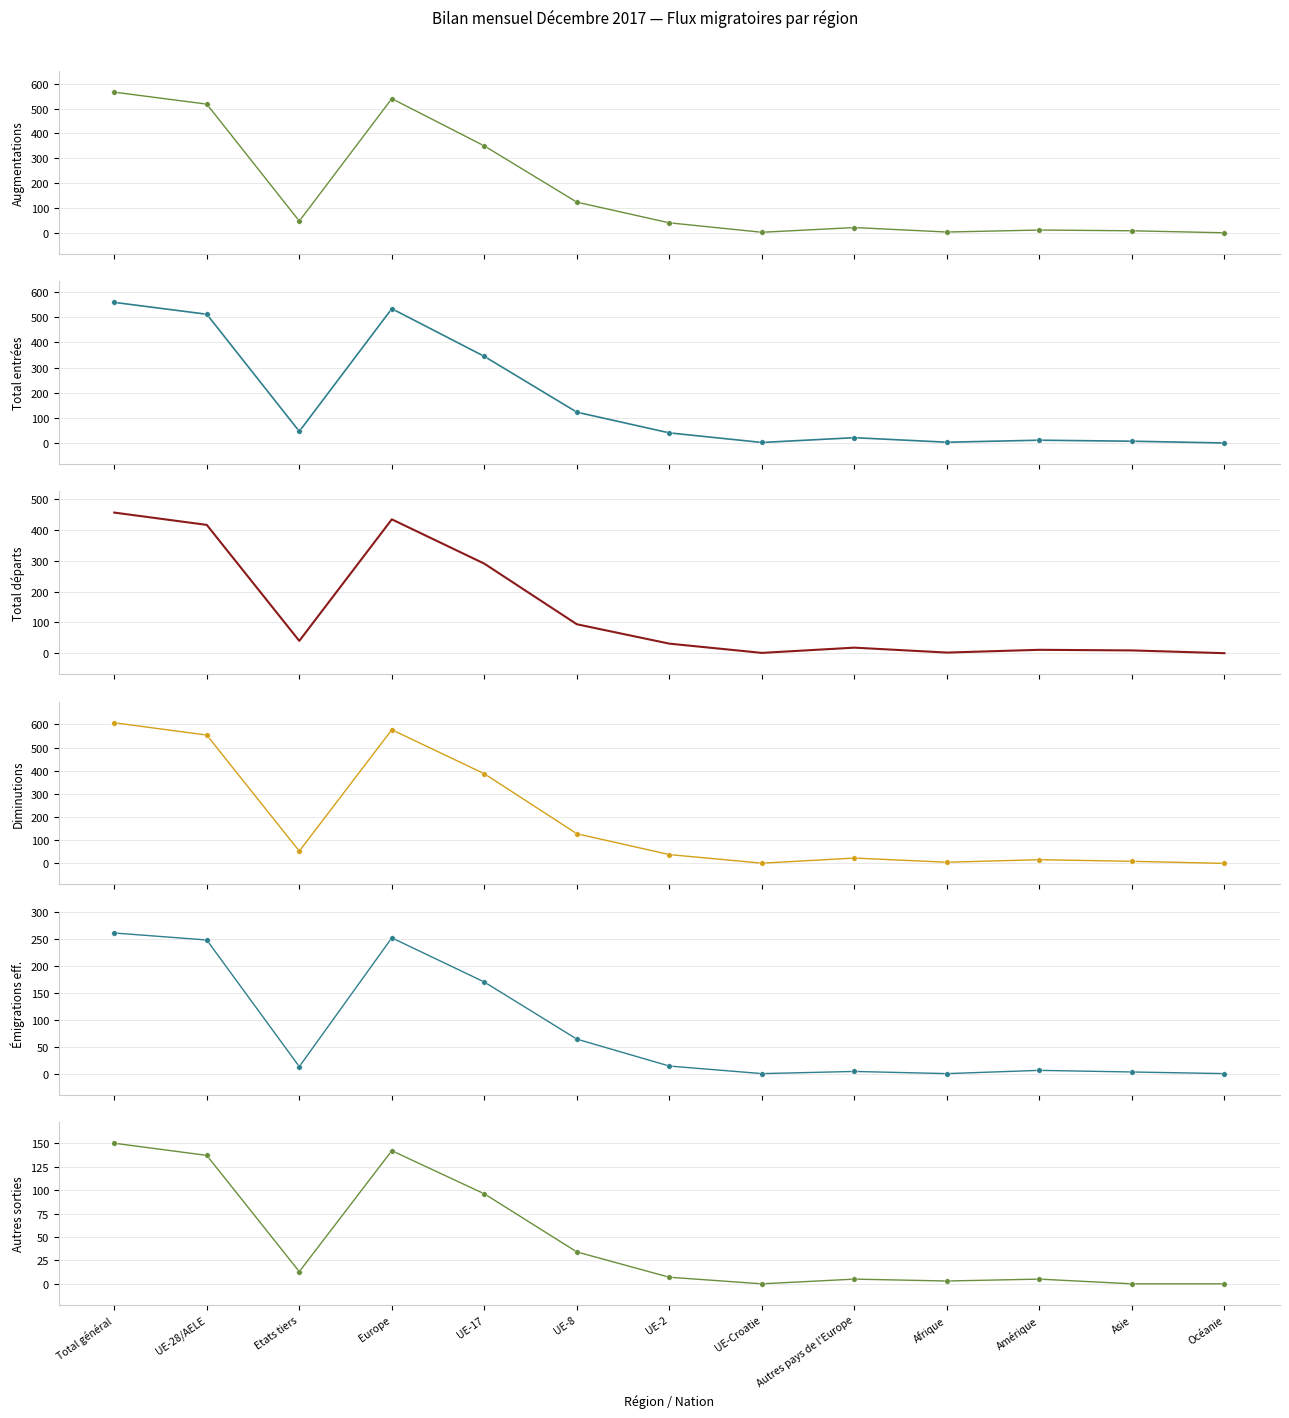

Where do Total départs (col_8) and Total autres sorties (col_11) first cross each other?

Autres pays de l'Europe and Afrique